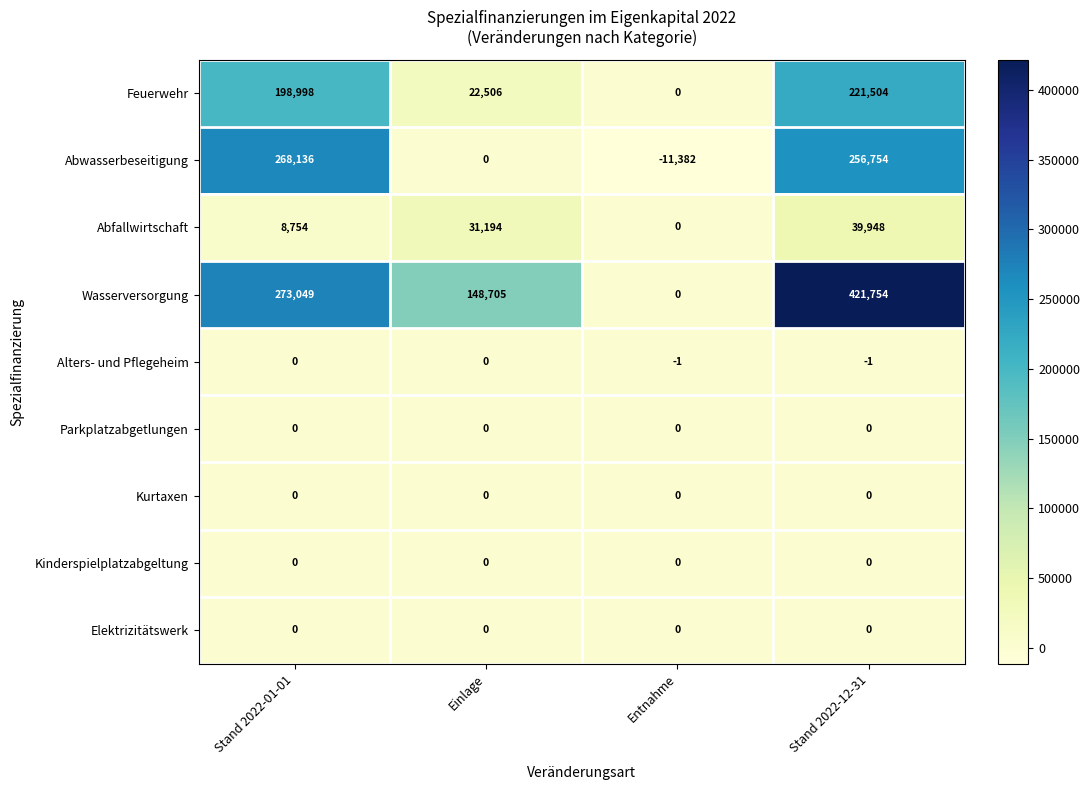

At which category is the sum across all series the highest?

Stand 2022-12-31